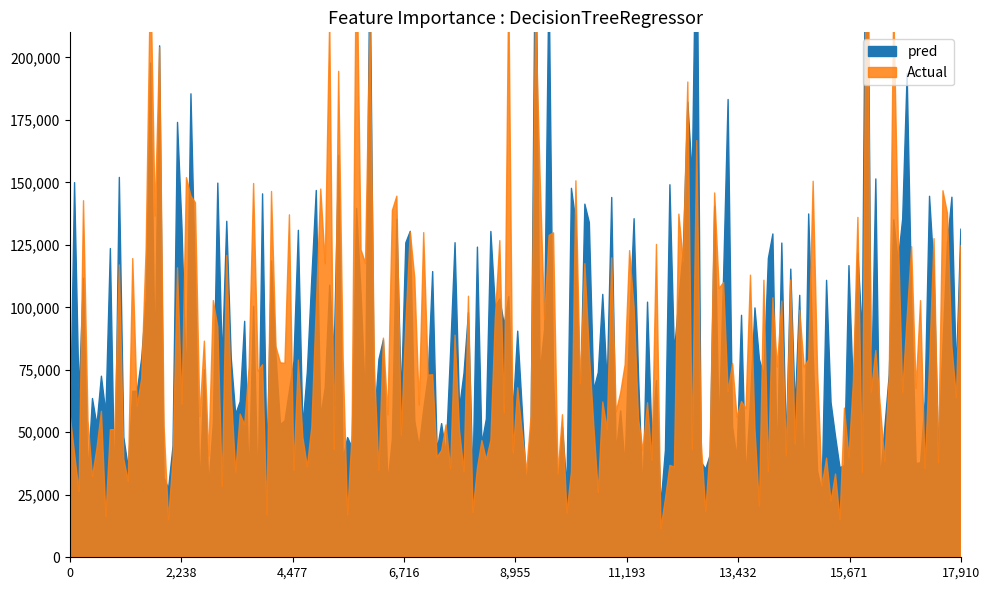

Which has a higher value, 3 or 36?

3